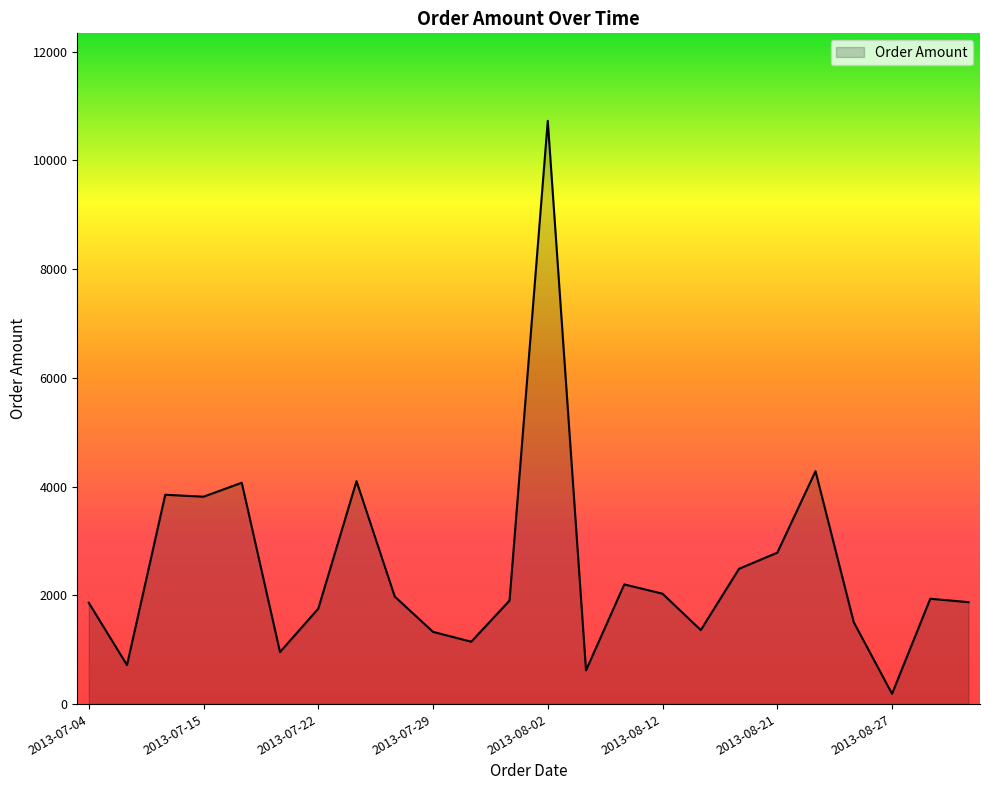

What is the maximum value shown in the chart?

10726.0